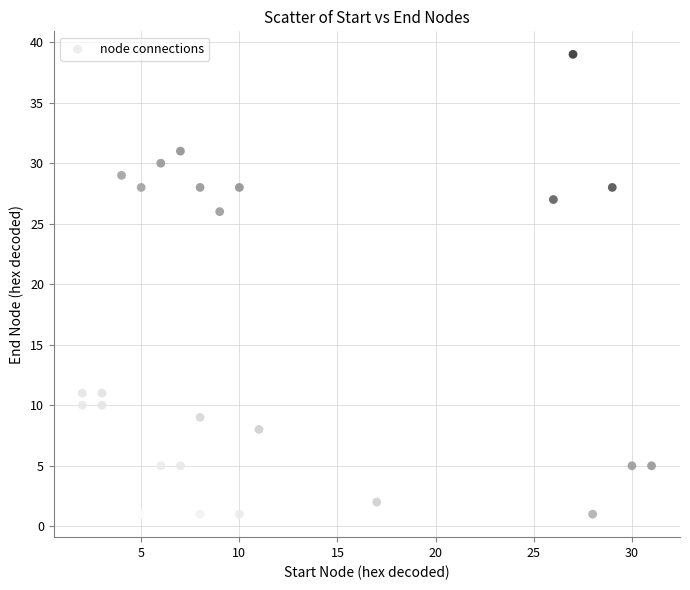

What Y value in the scatter plot is closest to 20?

26